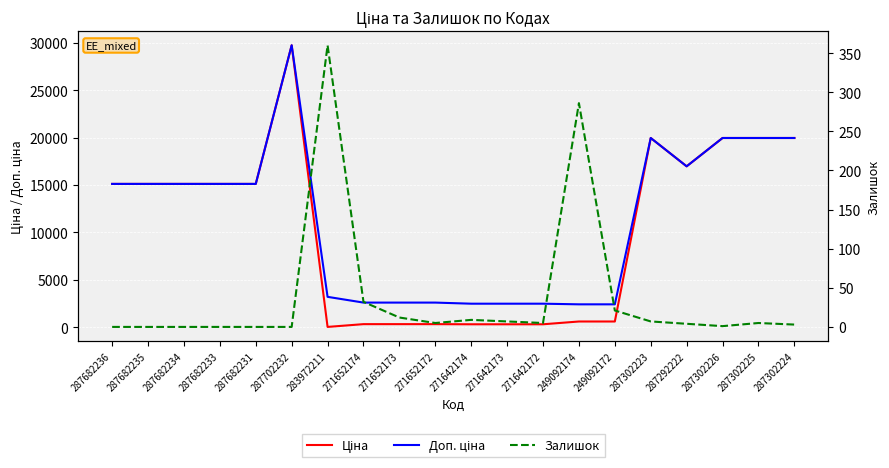

The Ціна series shows 219.5 at 249092172. True or false?

False